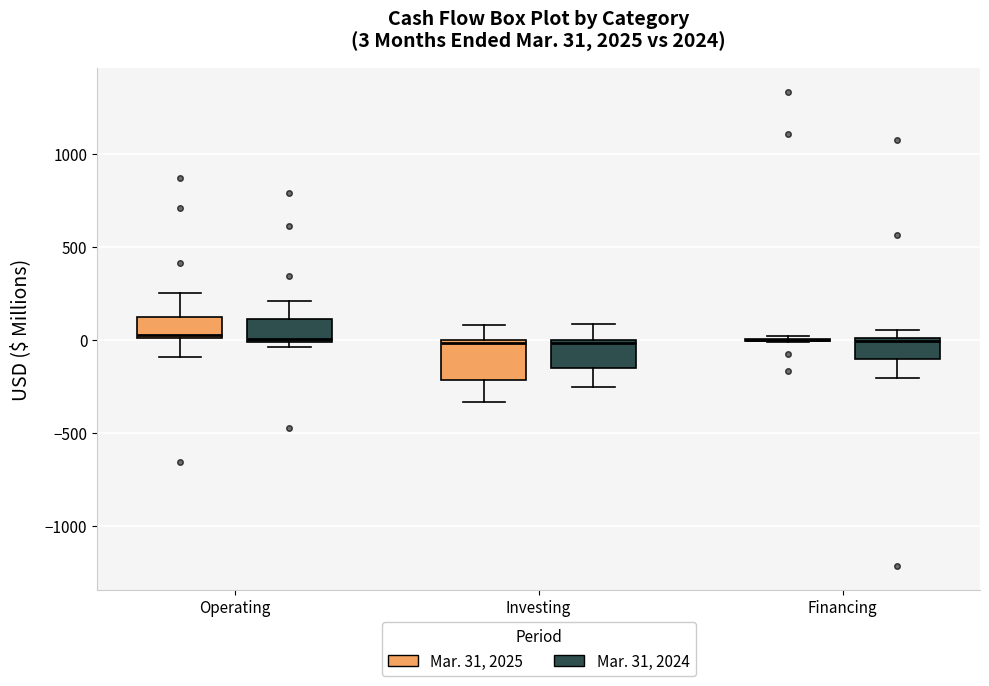

Which box is the tallest, from its lower edge to its upper edge?

Investing (Mar. 31, 2025)